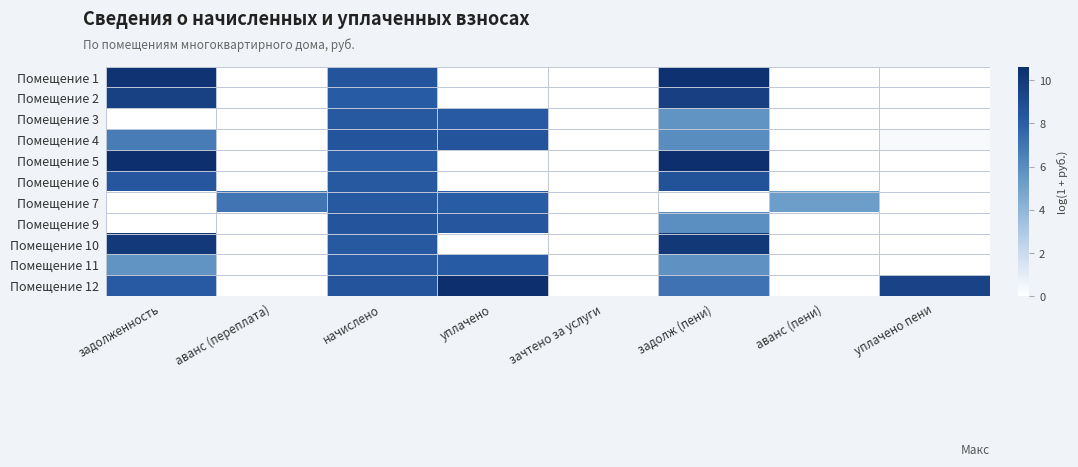

Between уплачено пени and задолженность, which is larger?

задолженность